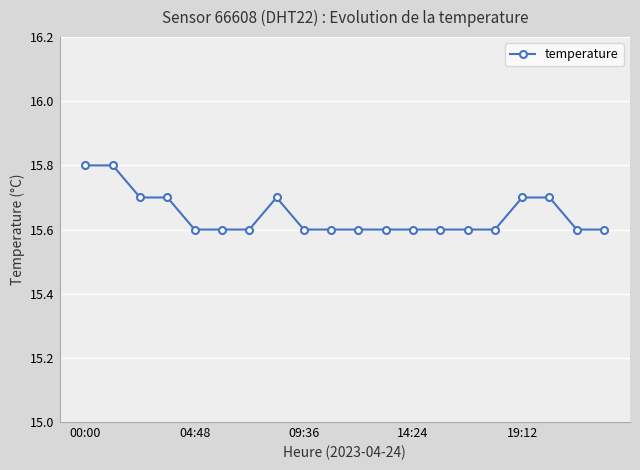

What is the minimum value shown in the chart?

15.6